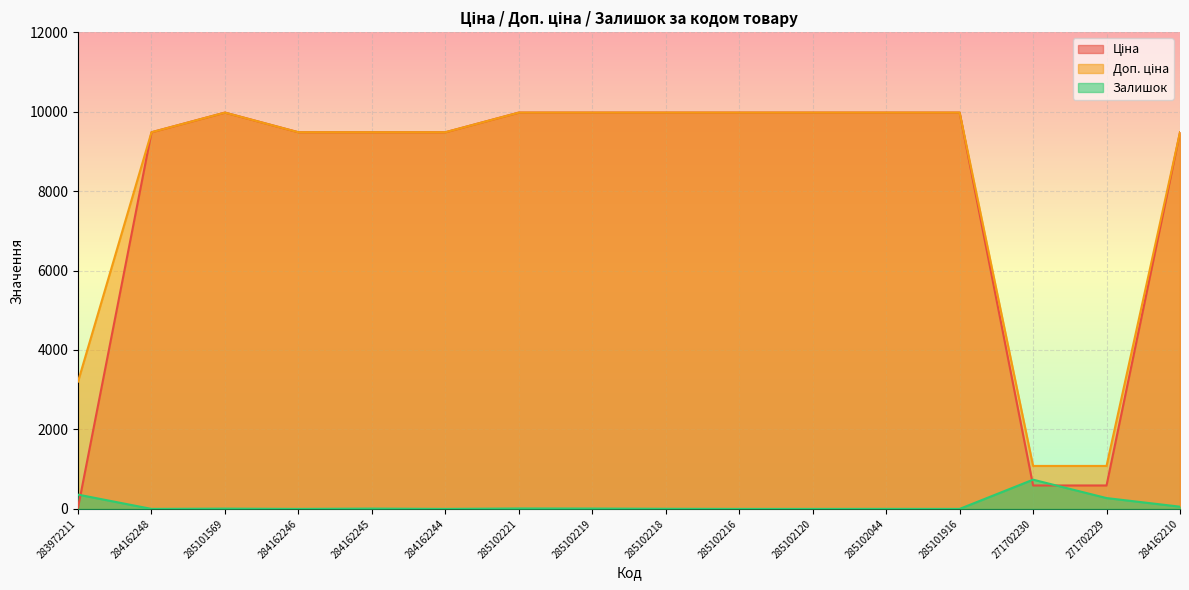

Which category has the lowest value in the Залишок series?

284162248